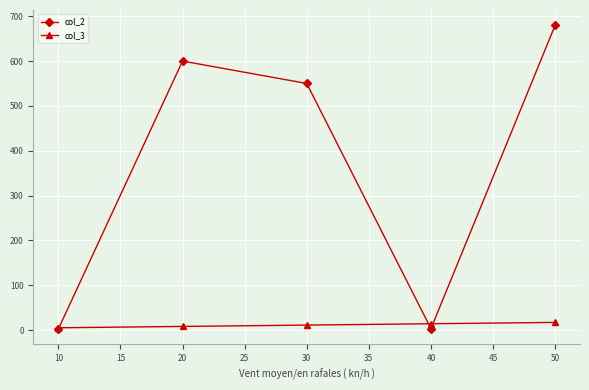

After their last crossing, which series has the higher values: col_3 or col_2?

col_2